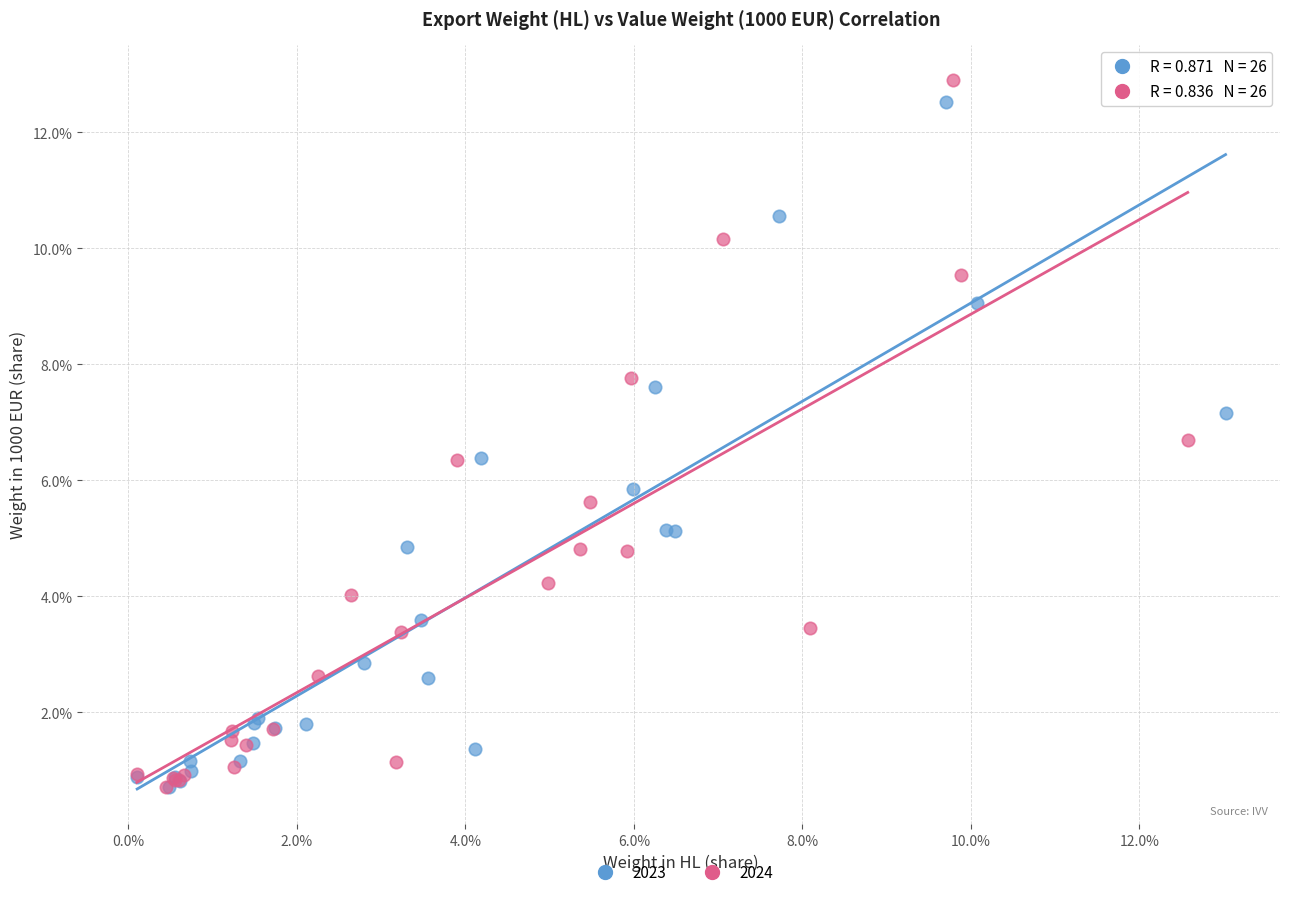

What are all the series names shown in the legend?

2023, 2024